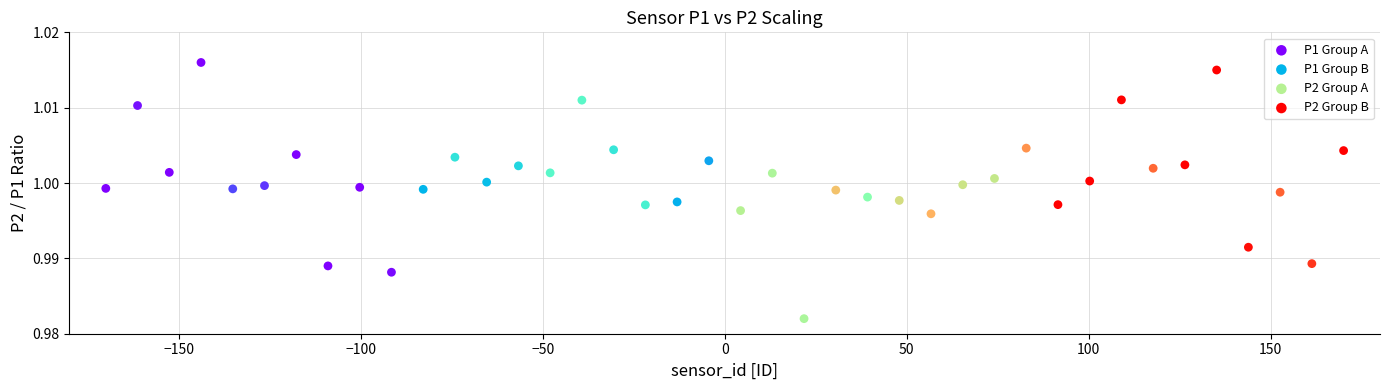

Which series reaches the minimum Y coordinate?

P2 Group A